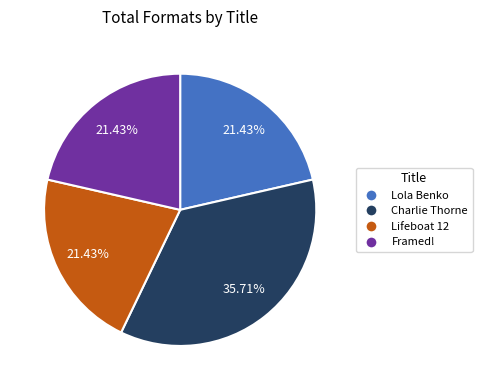

Is there a majority slice in this chart?

No